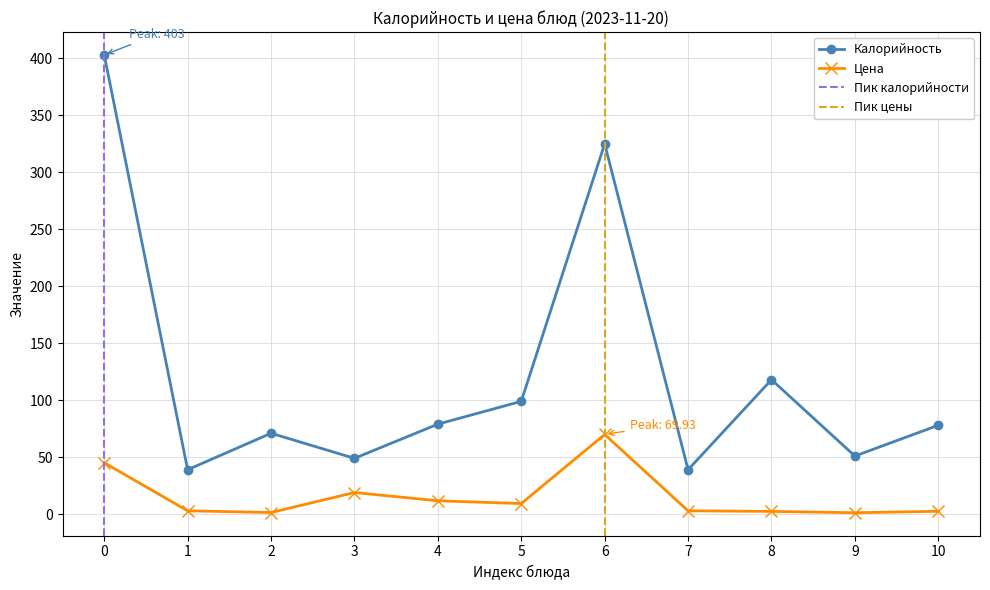

What is the minimum value for Калорийность?

39.0